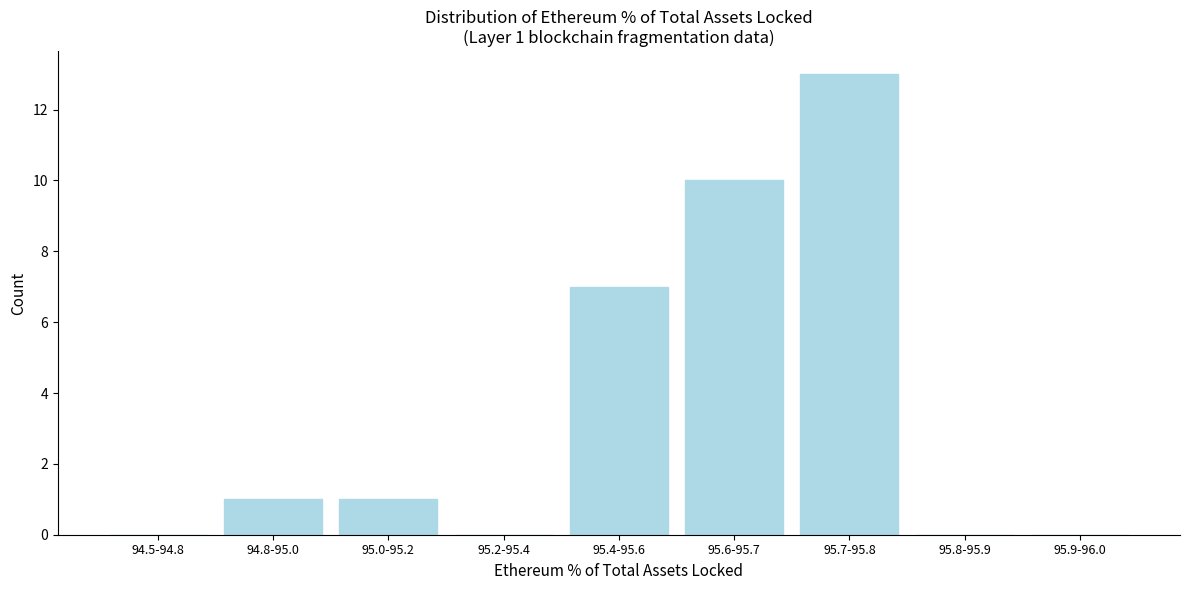

Reading left to right, extract all data points from this chart.

94.5-94.8=0	94.8-95.0=1	95.0-95.2=1	95.2-95.4=0	95.4-95.6=7	95.6-95.7=10	95.7-95.8=13	95.8-95.9=0	95.9-96.0=0